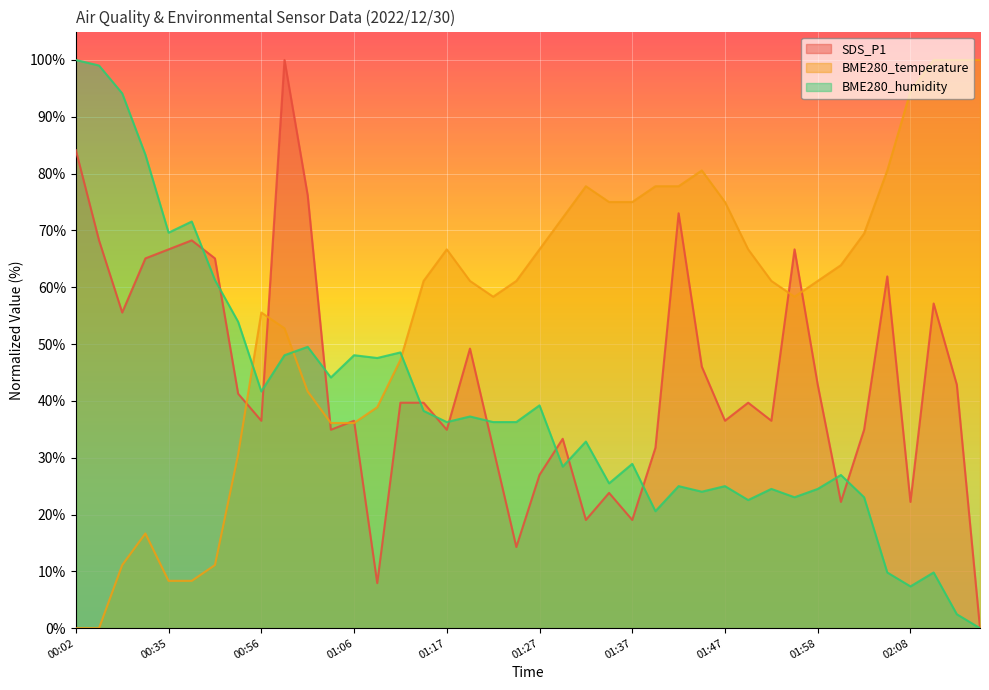

In SDS_P1, how many points are lower than both neighbors (excluding endpoints)?

12